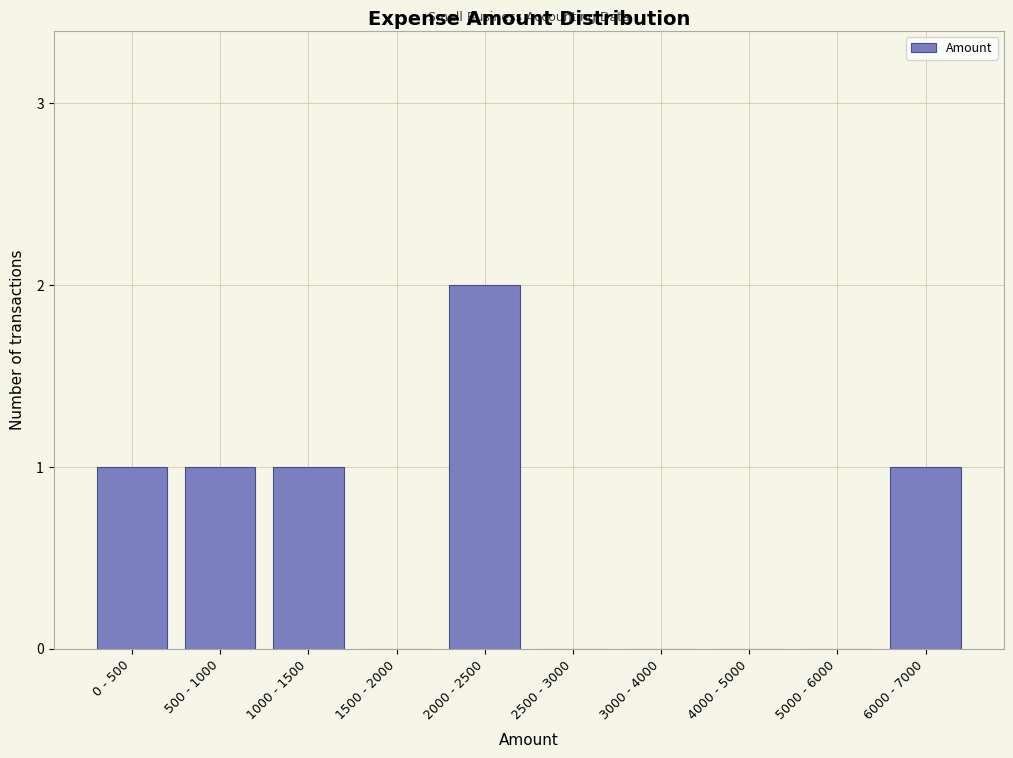

Reading left to right, list all the values displayed in this chart.

0 - 500=1	500 - 1000=1	1000 - 1500=1	1500 - 2000=0	2000 - 2500=2	2500 - 3000=0	3000 - 4000=0	4000 - 5000=0	5000 - 6000=0	6000 - 7000=1